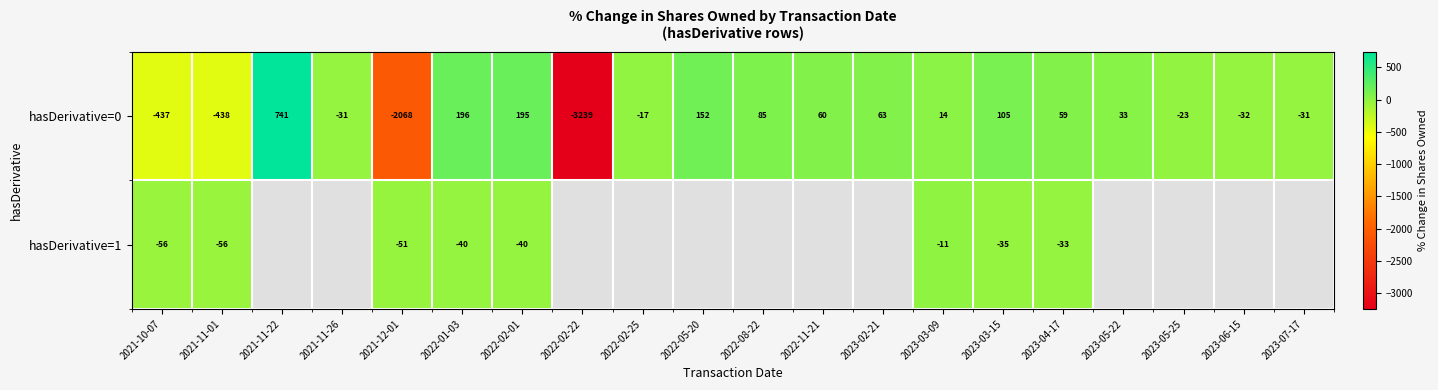

At which label does hasDerivative=0 first exceed 33?

2021-11-22